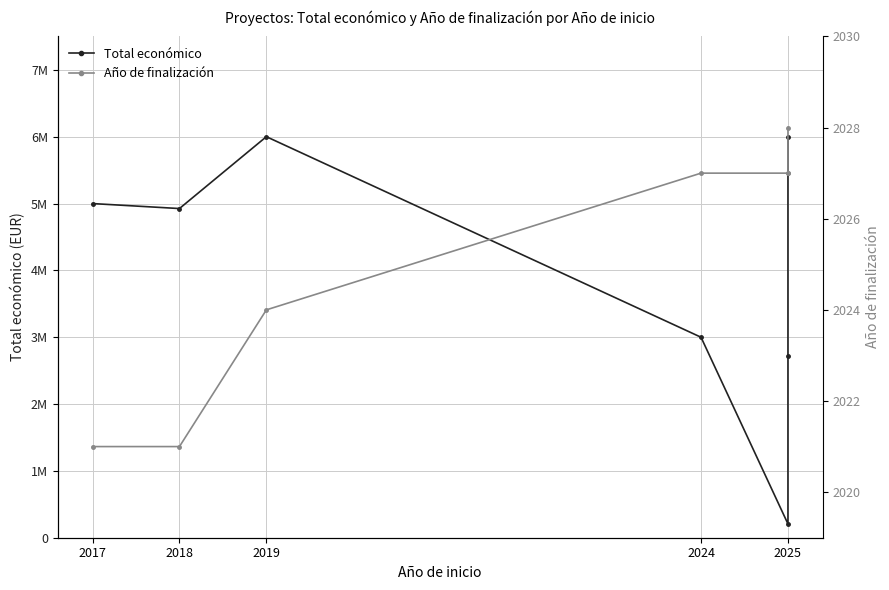

Where is Total económico nearest to the value 3103320?

2024